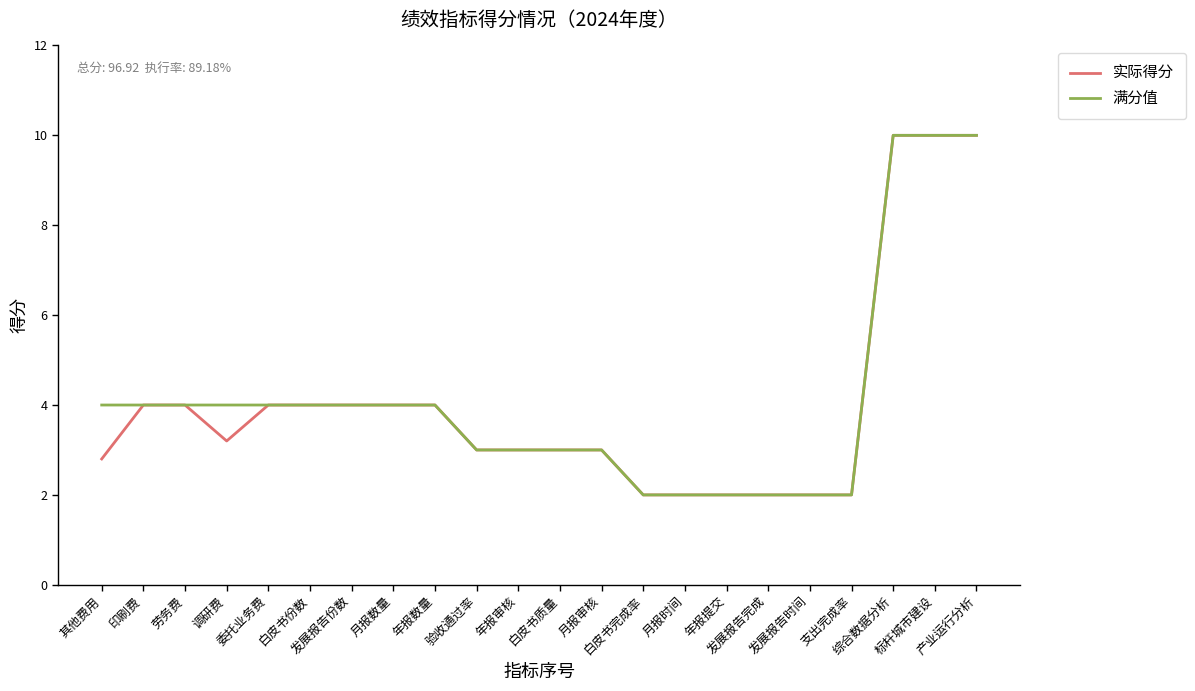

What is the difference between the 满分值 values at 劳务费 and 月报时间?

2.0